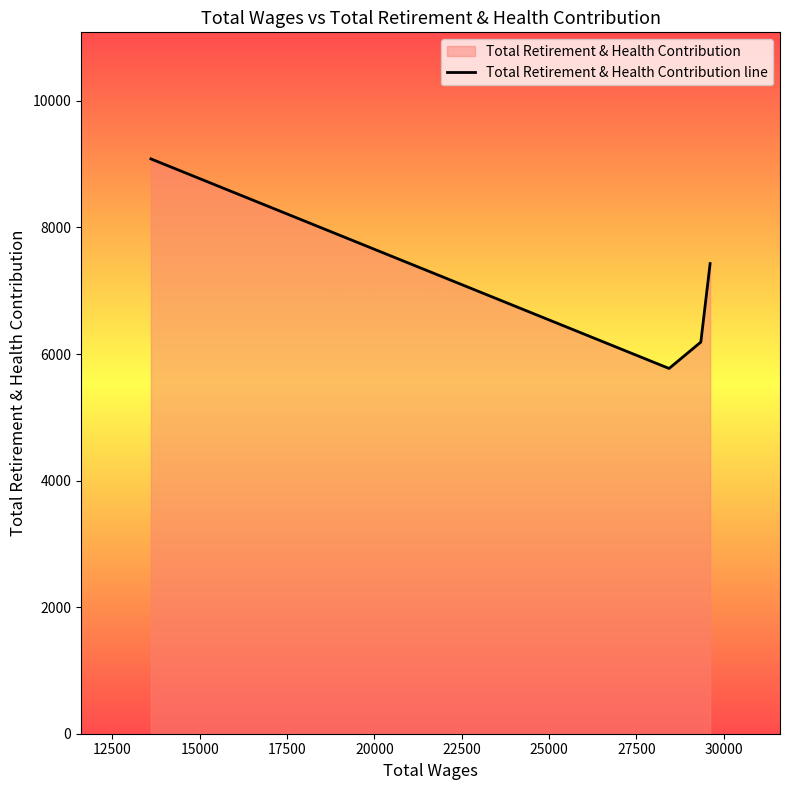

What is the average value?

7119